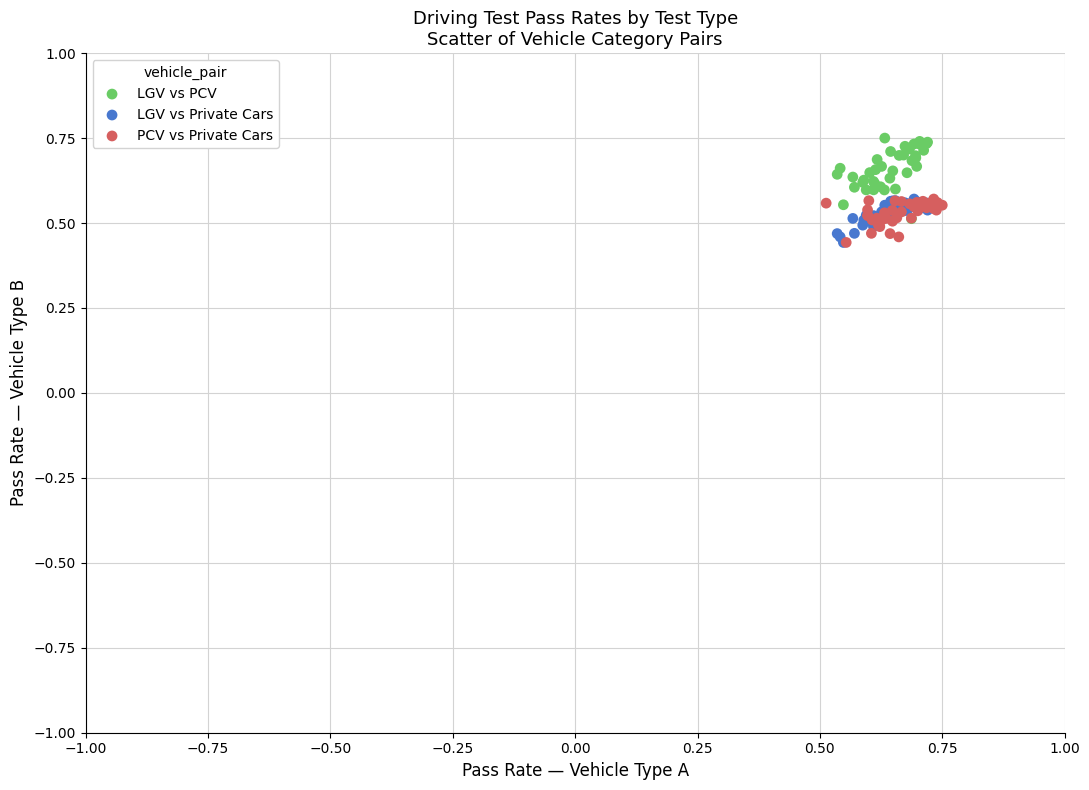

Which series has the largest Y range (max minus min)?

LGV vs PCV